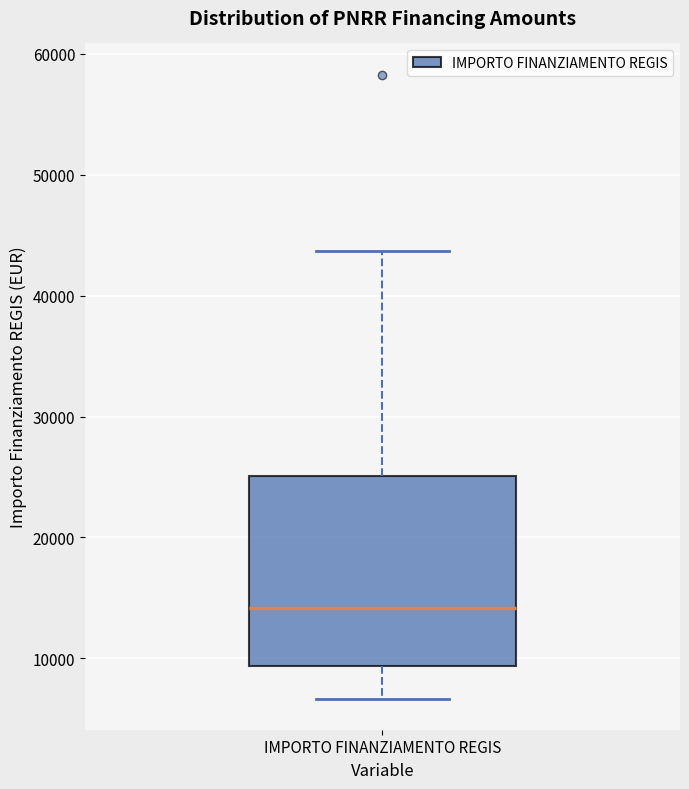

Read this box plot against the y-axis: the position of the median line, the range covered by the box, and the ends of both whiskers. The values are not printed on the chart, so give them approximately, as read against the axis.

median 14000, box 9000 to 25000, whiskers 7000 to 44000